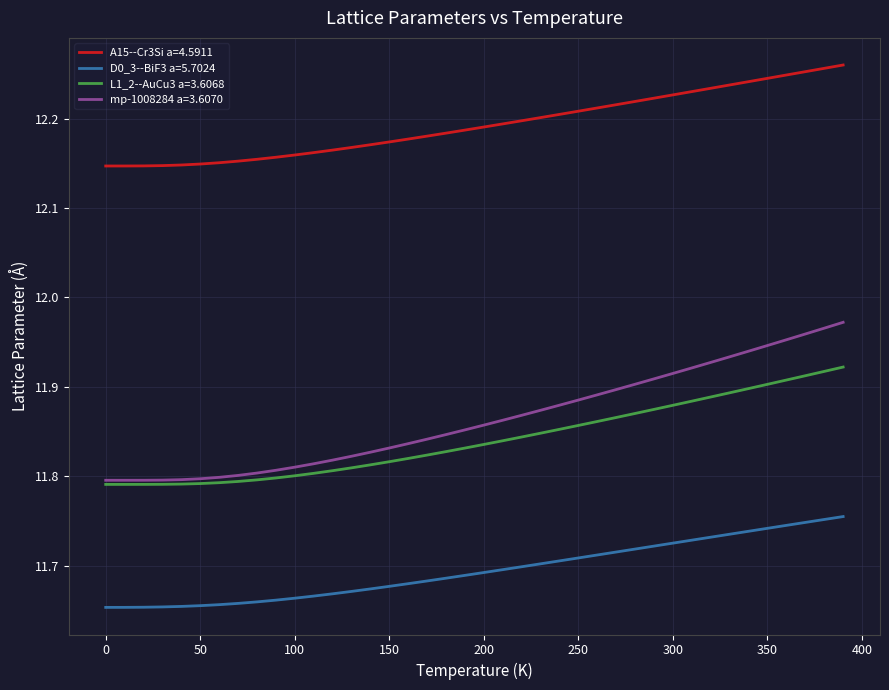

Rank the series by their maximum value, from highest to lowest.

A15--Cr3Si a=4.5911, mp-1008284 a=3.6070, L1_2--AuCu3 a=3.6068, D0_3--BiF3 a=5.7024